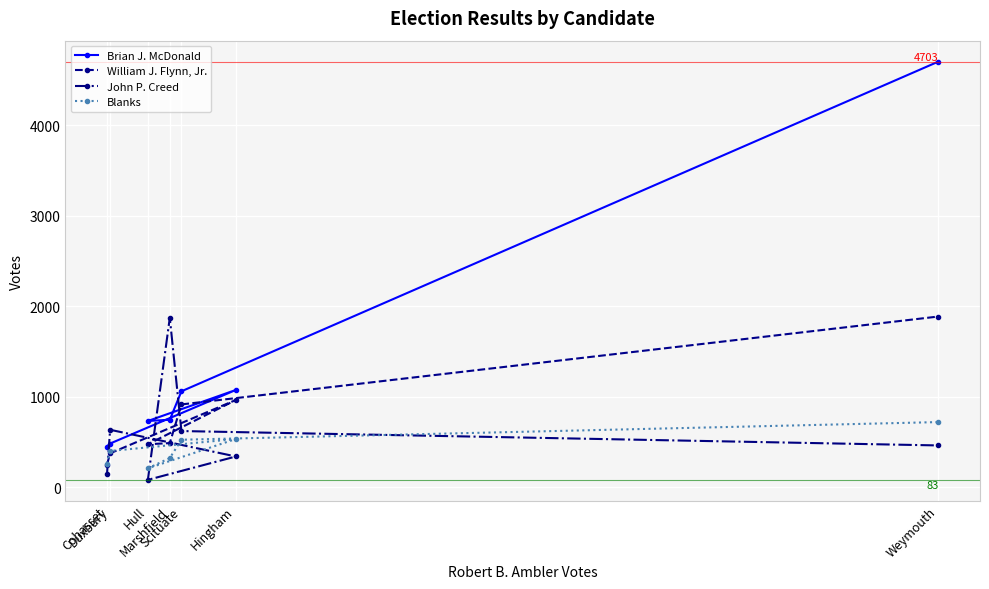

What is the value of the William J. Flynn, Jr. point at the 1st from the left?

250